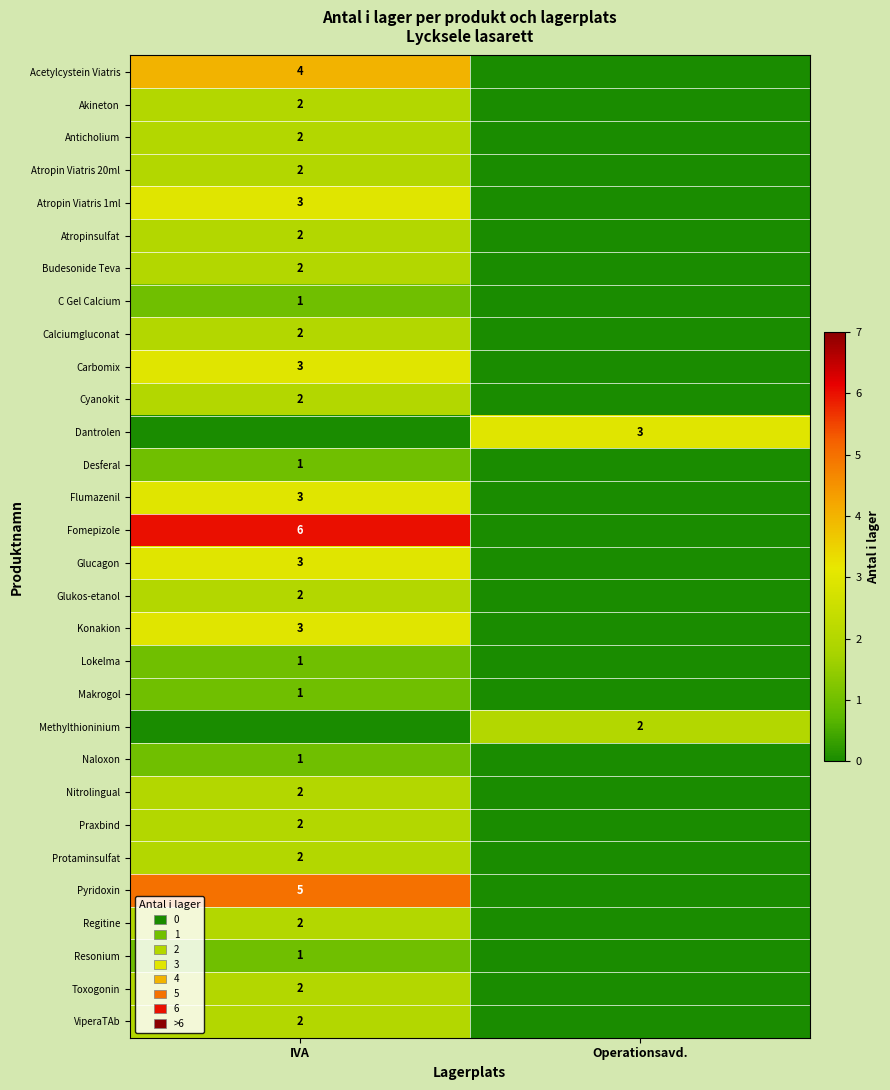

Is the value of Pyridoxin at IVA greater than the value of Atropin Viatris 20ml at IVA?

Yes